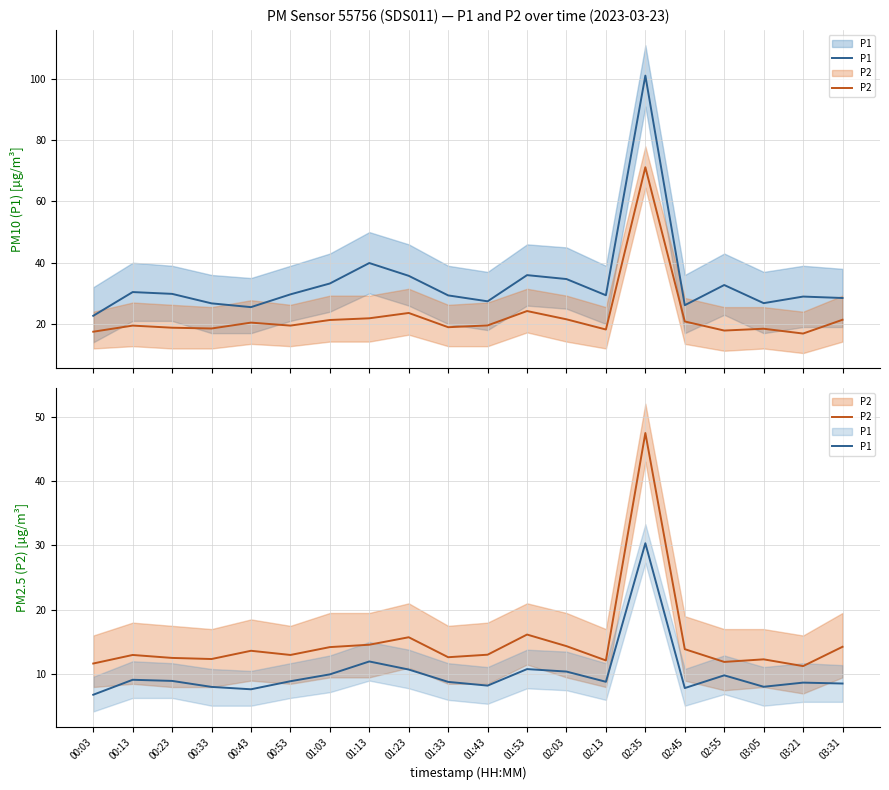

Rank the series by their average value, from highest to lowest.

P2, P1